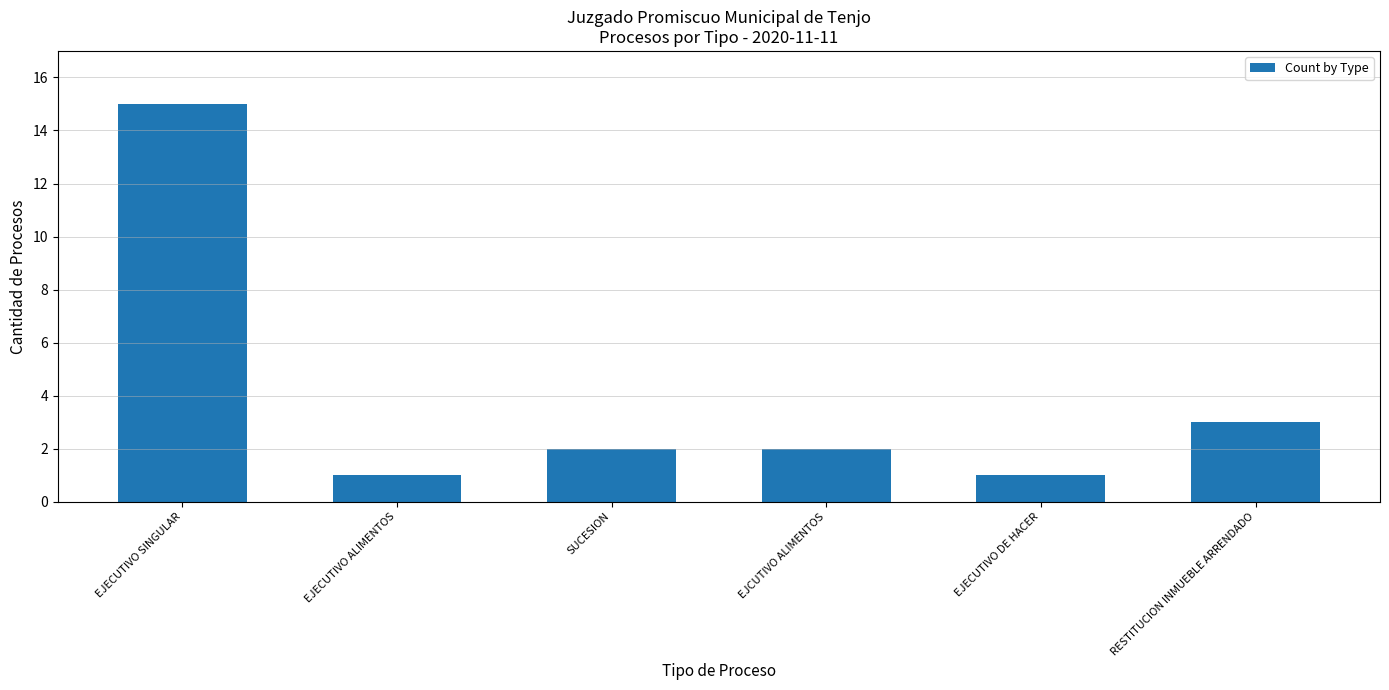

Reading left to right, transcribe all the data shown in this chart.

EJECUTIVO SINGULAR=15	EJECUTIVO ALIMENTOS=1	SUCESION=2	EJCUTIVO ALIMENTOS=2	EJECUTIVO DE HACER=1	RESTITUCION INMUEBLE ARRENDADO=3